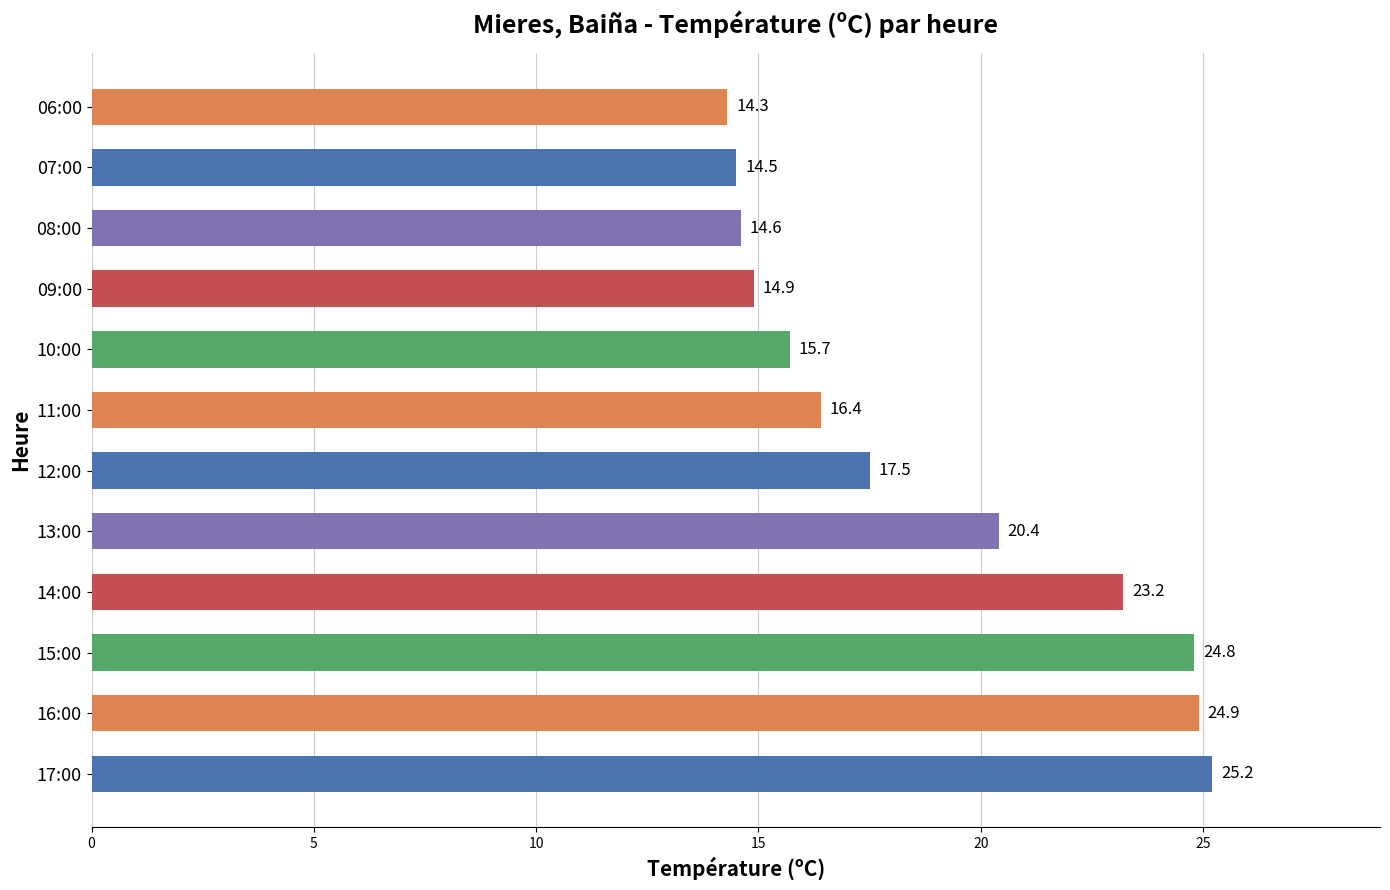

At which label is the value closest to 19?

13:00